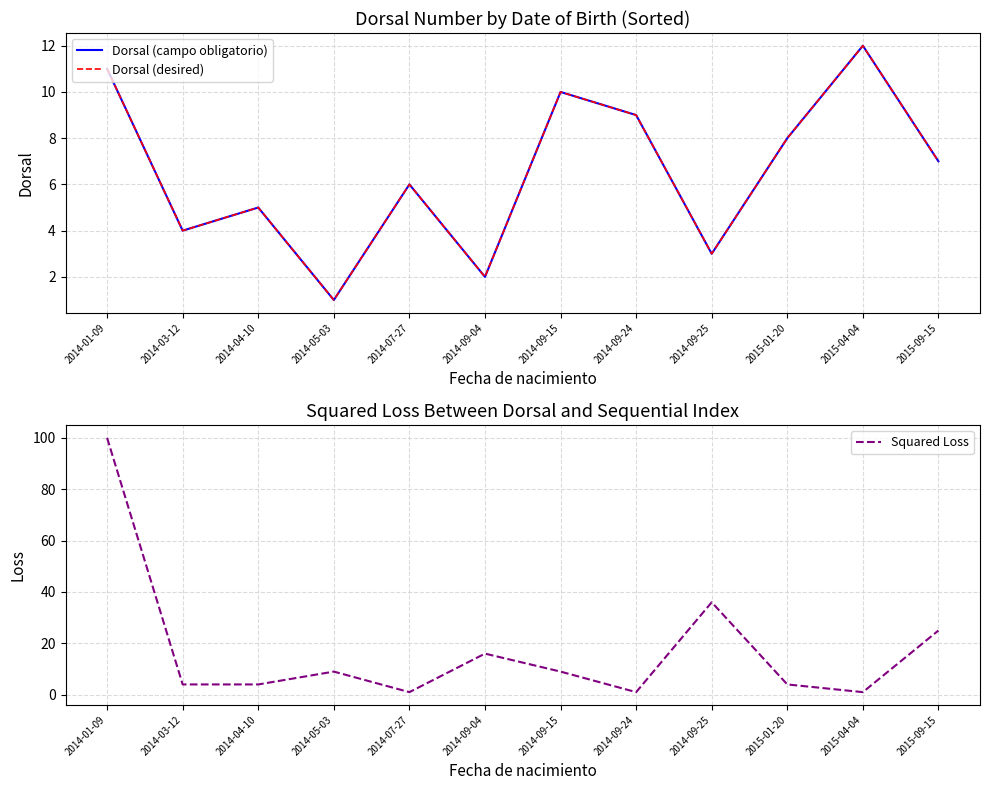

Does the chart have visible grid lines?

Yes